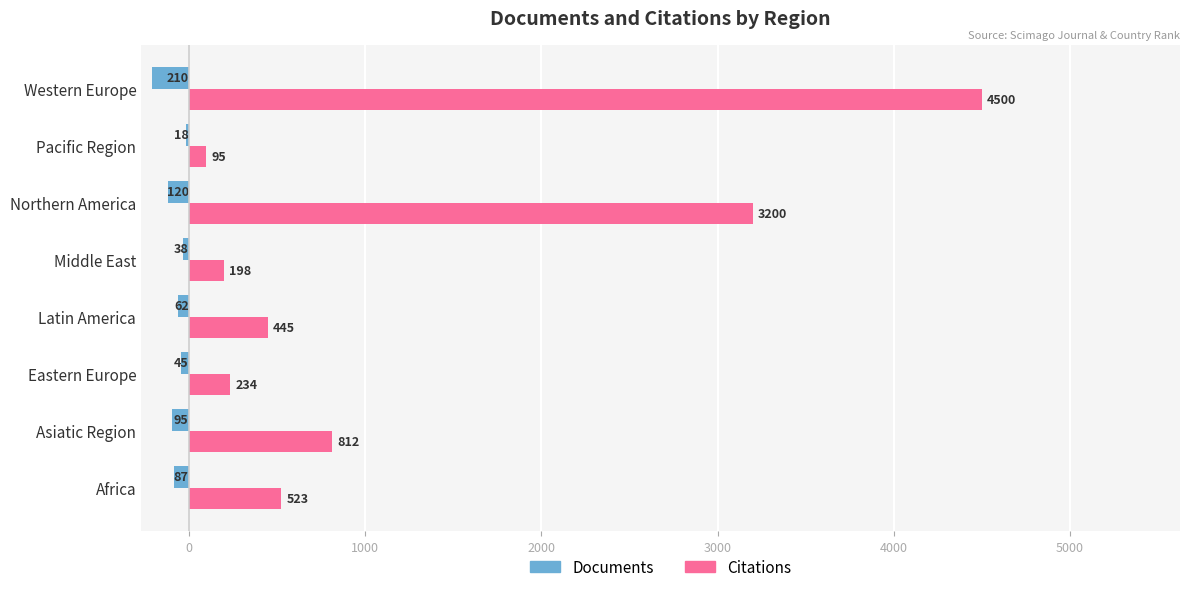

Is it true that Documents equals -210 at Western Europe?

True